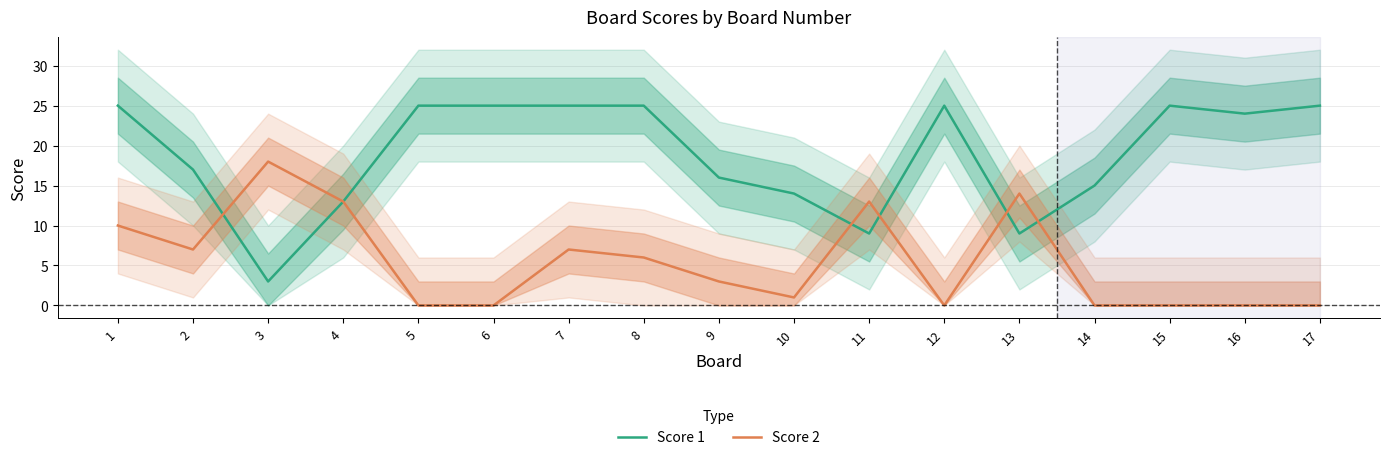

Reading left to right, list all the values displayed in this chart.

Score 1: 1=25	2=17	3=3	4=13	5=25	6=25	7=25	8=25	9=16	10=14	11=9	12=25	13=9	14=15	15=25	16=24	17=25
Score 2: 1=10	2=7	3=18	4=13	5=0	6=0	7=7	8=6	9=3	10=1	11=13	12=0	13=14	14=0	15=0	16=0	17=0